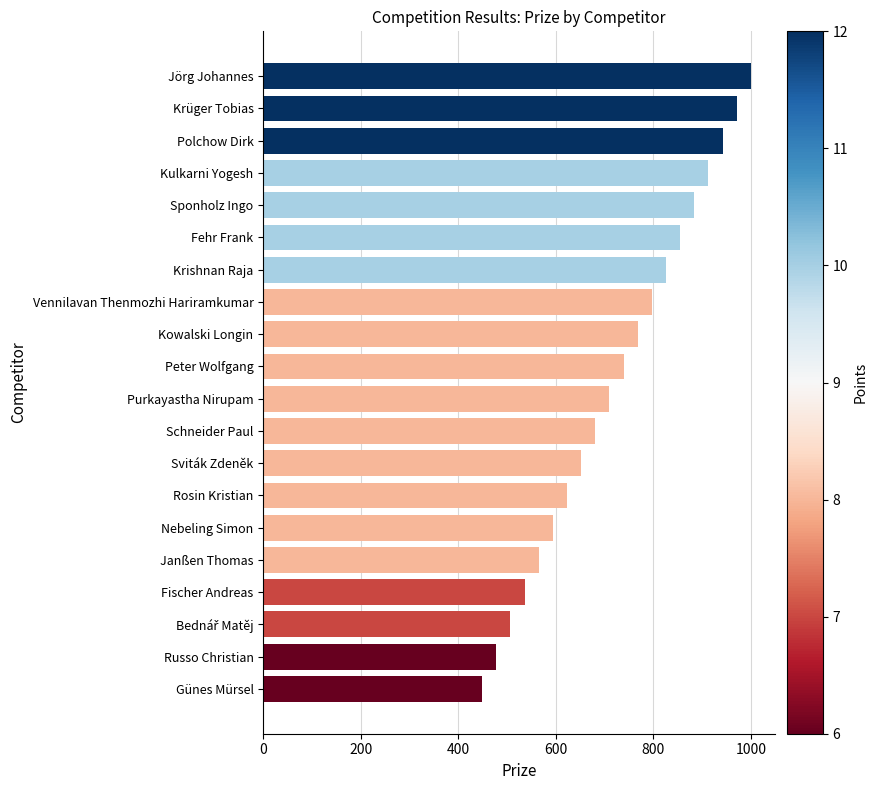

What is the difference between the values at Janßen Thomas and Fischer Andreas?

29